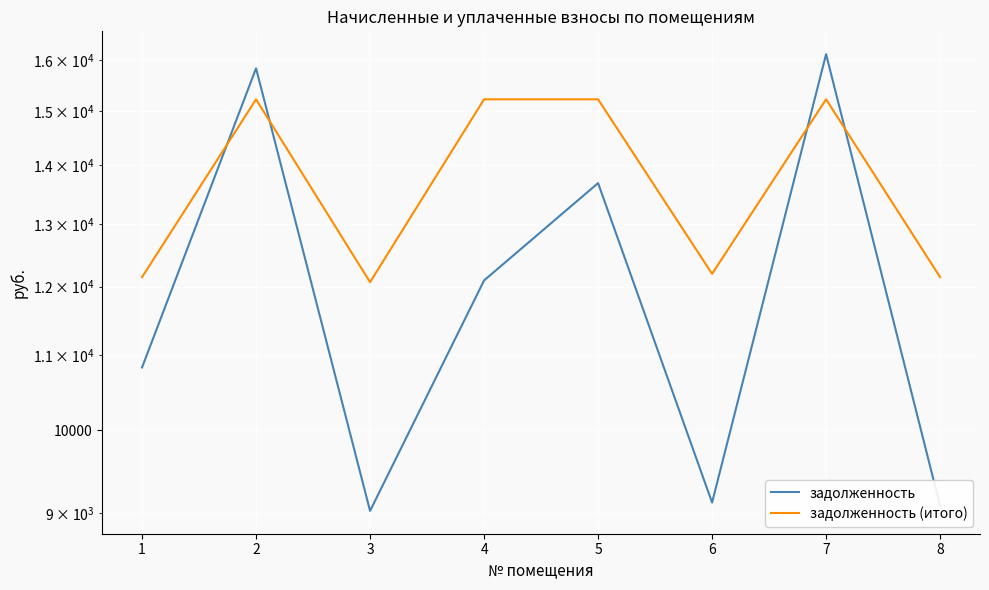

What is the difference between the second highest and minimum values in the задолженность (итого) series?

3158.6